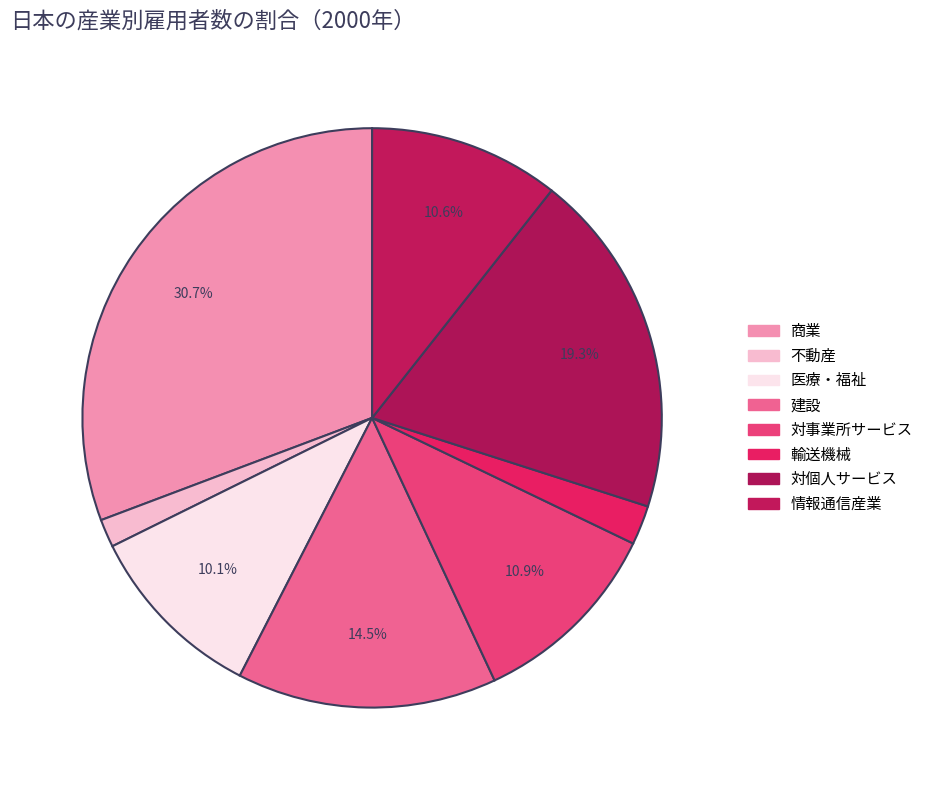

Rank the categories by value from lowest to highest.

不動産, 輸送機械, 医療・福祉, 情報通信産業, 対事業所サービス, 建設, 対個人サービス, 商業